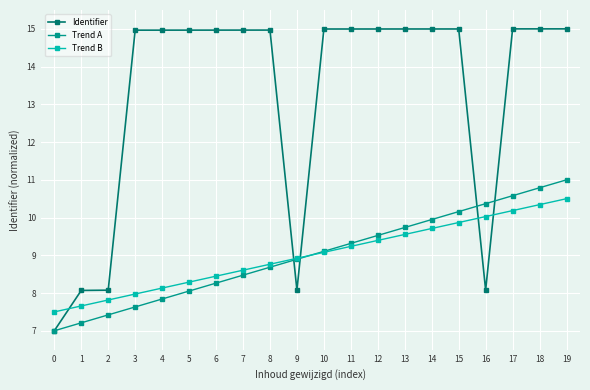

True or false: Trend B has more than 0 points higher than both neighbors.

False